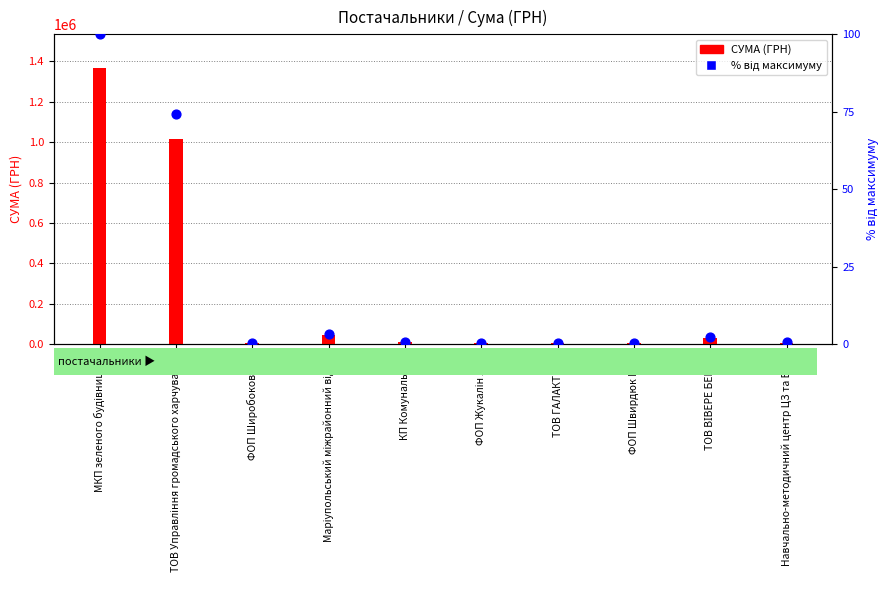

What is the total value across all series at ТОВ ВІВЕРЕ БЕНЕ 2?

30939.8